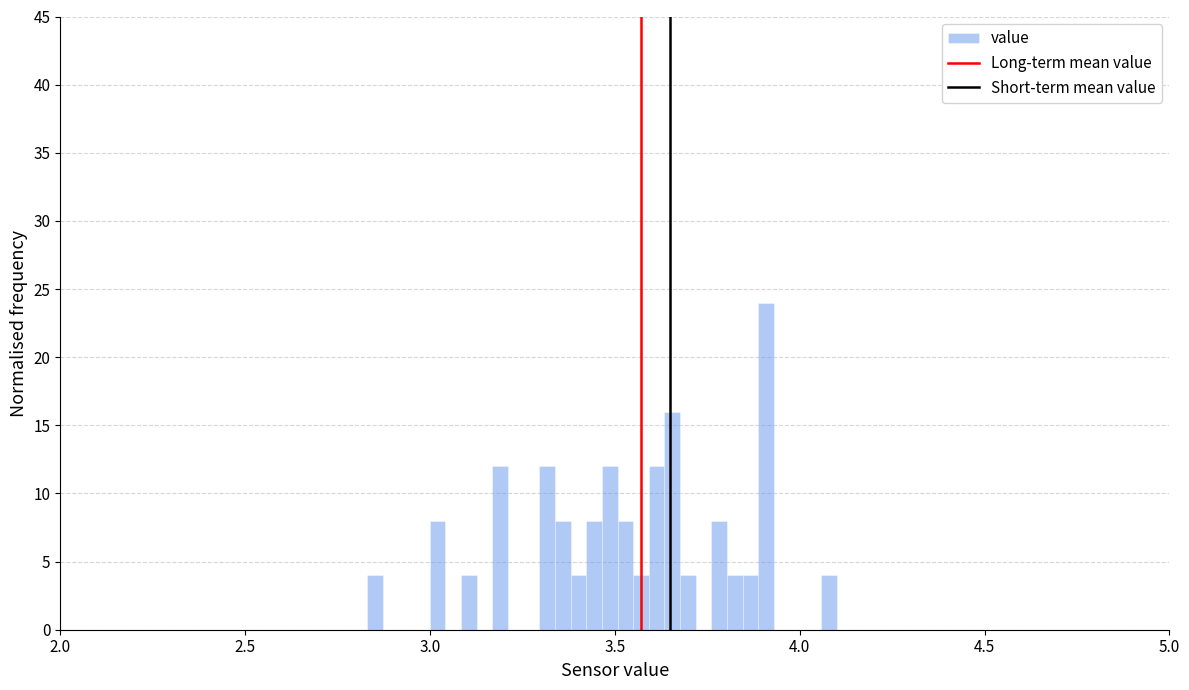

Around what value on the x-axis is the tallest bar? Give the approximate position of its centre, as read against the axis.

3.90